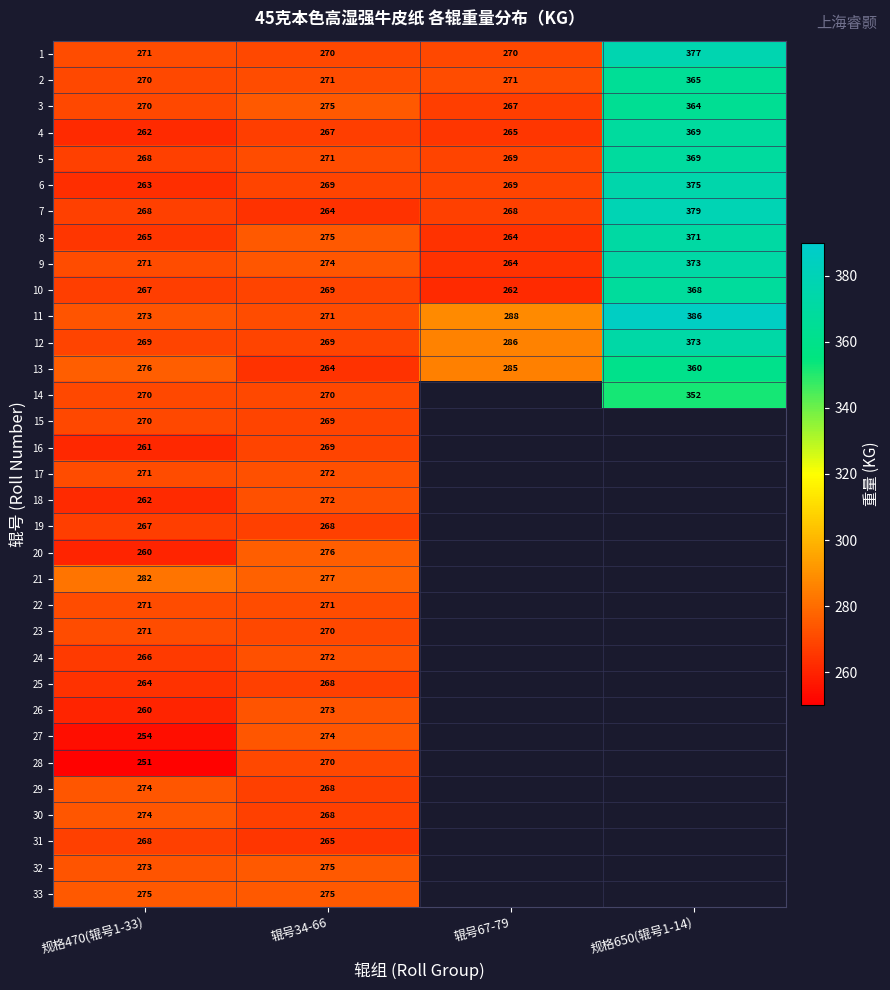

Where is 13 nearest to the value 312?

辊号67-79